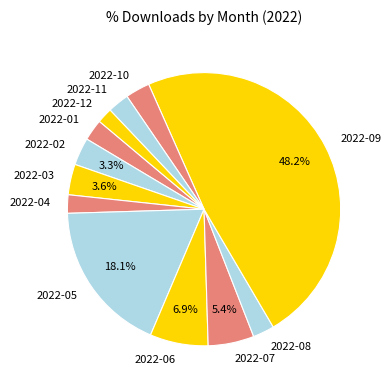

To the nearest percent, what is the difference between the largest and smallest slice percentages?

46%